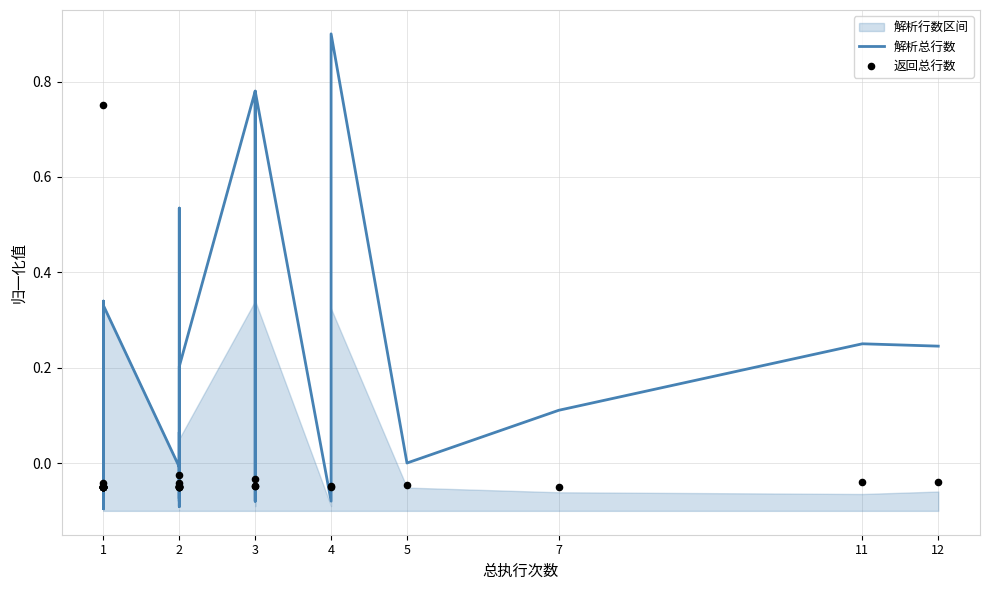

At which category is the sum across all series the highest?

1